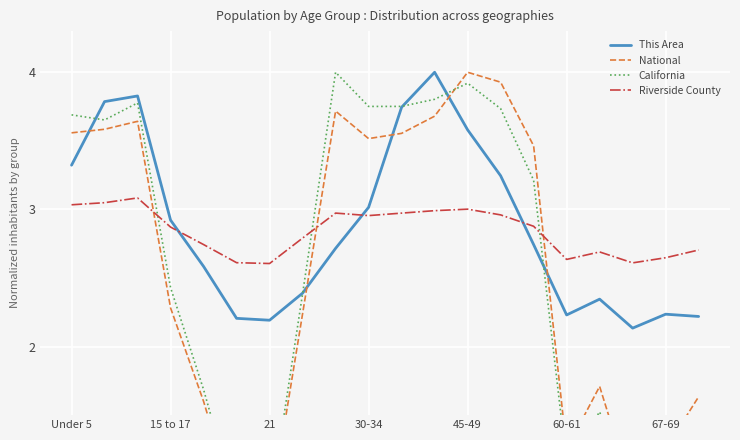

How many times do National and California cross each other?

1